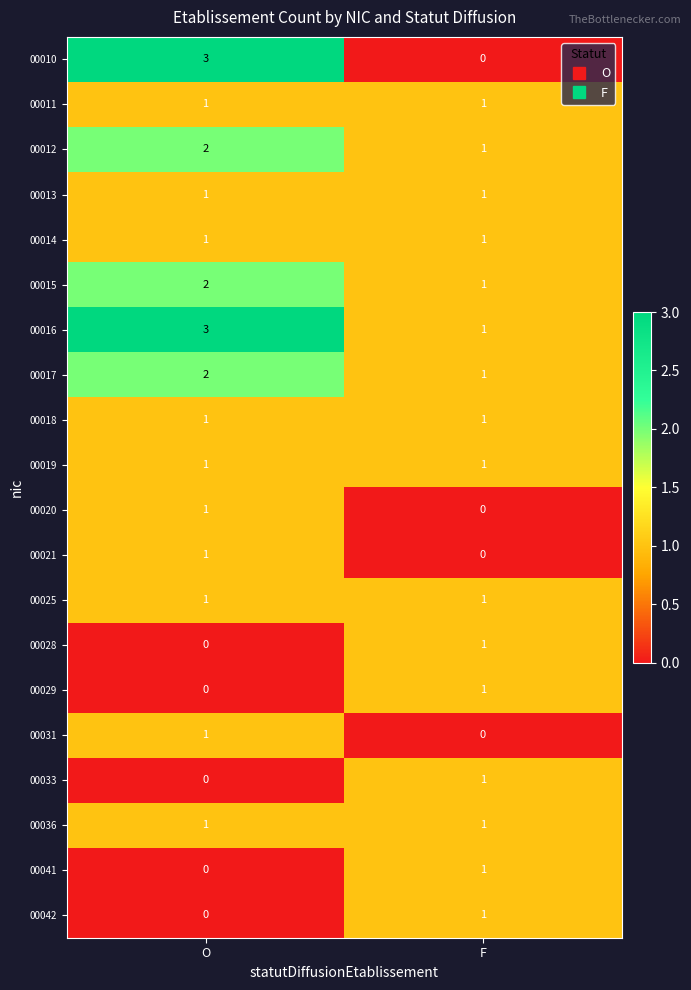

Where is 00017 nearest to the value 1?

F